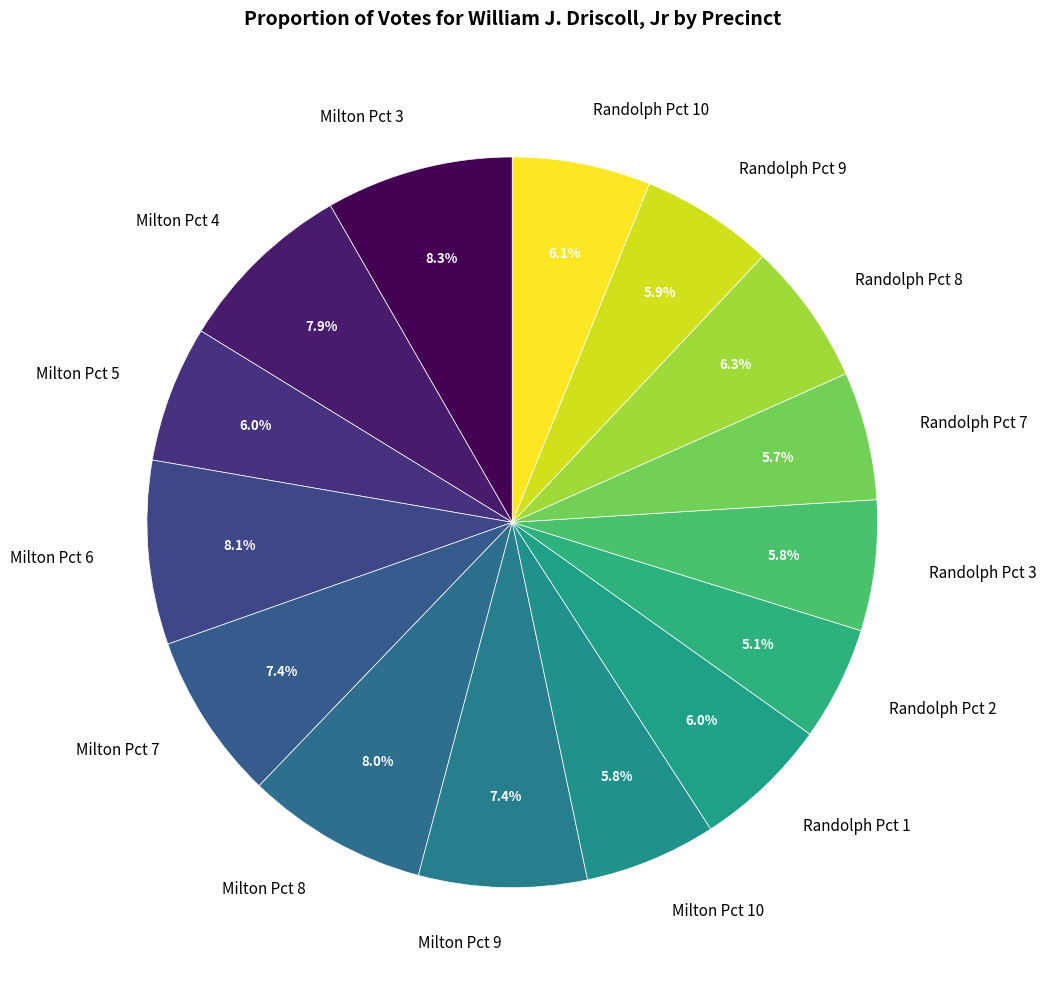

Does Randolph Pct 10 represent more than half of the total?

No